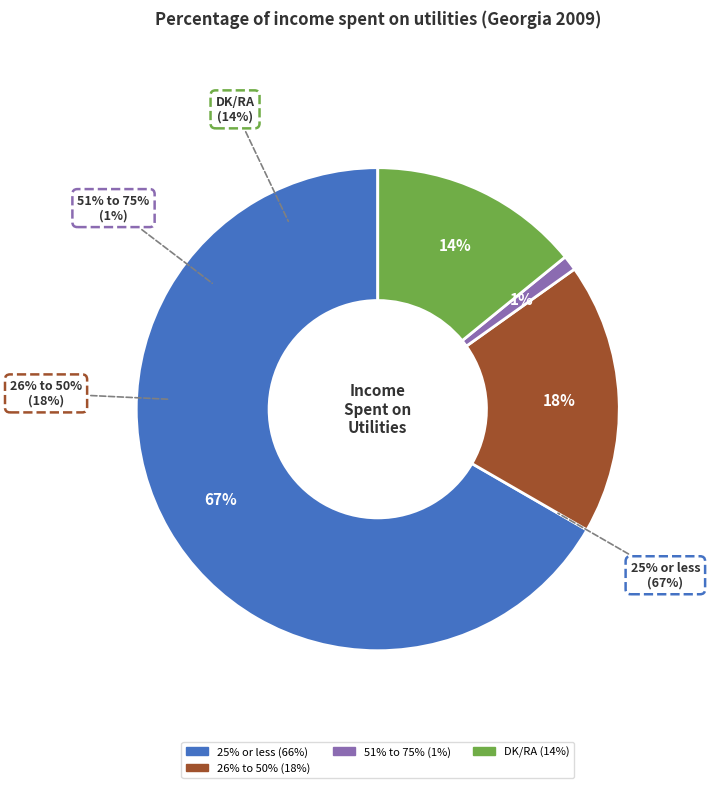

True or false: 51% to 75% accounts for 1% of the total.

True